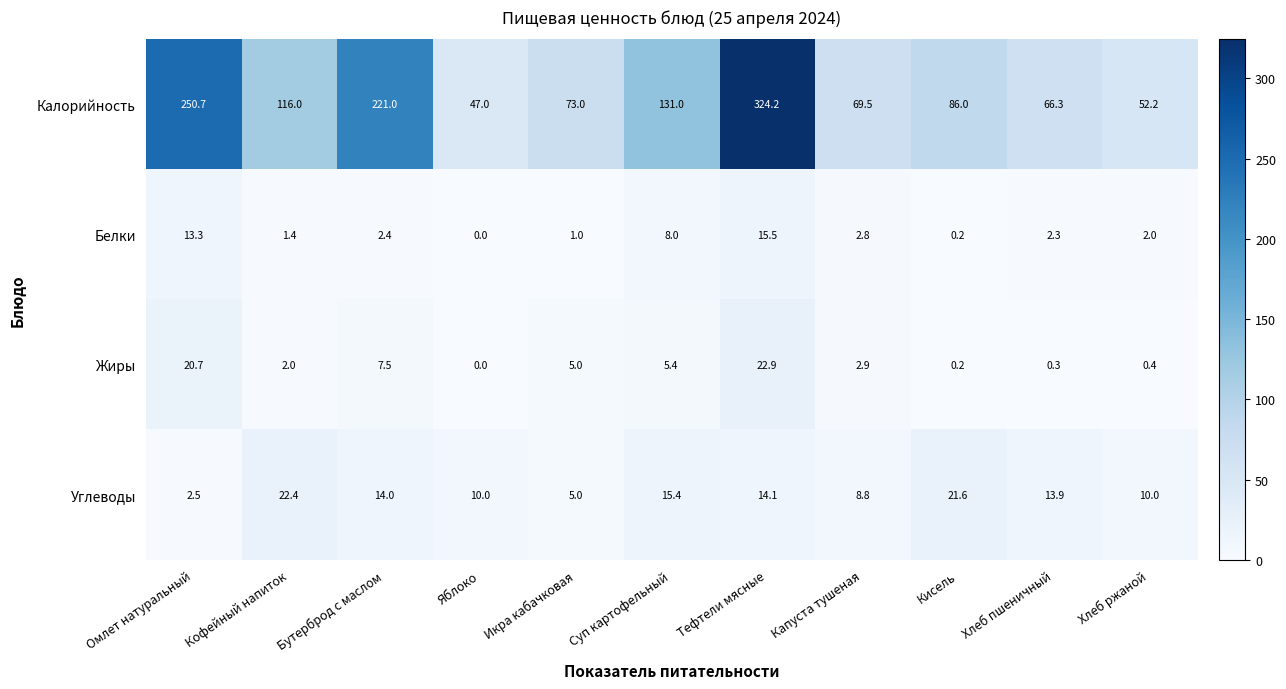

What is the average value of the Углеводы series?

12.5